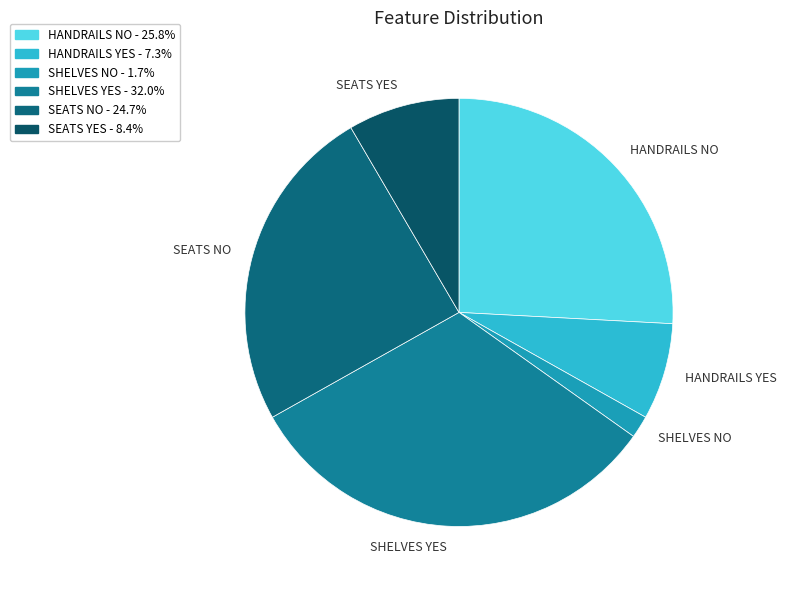

Between HANDRAILS NO and SHELVES NO, which is larger?

HANDRAILS NO